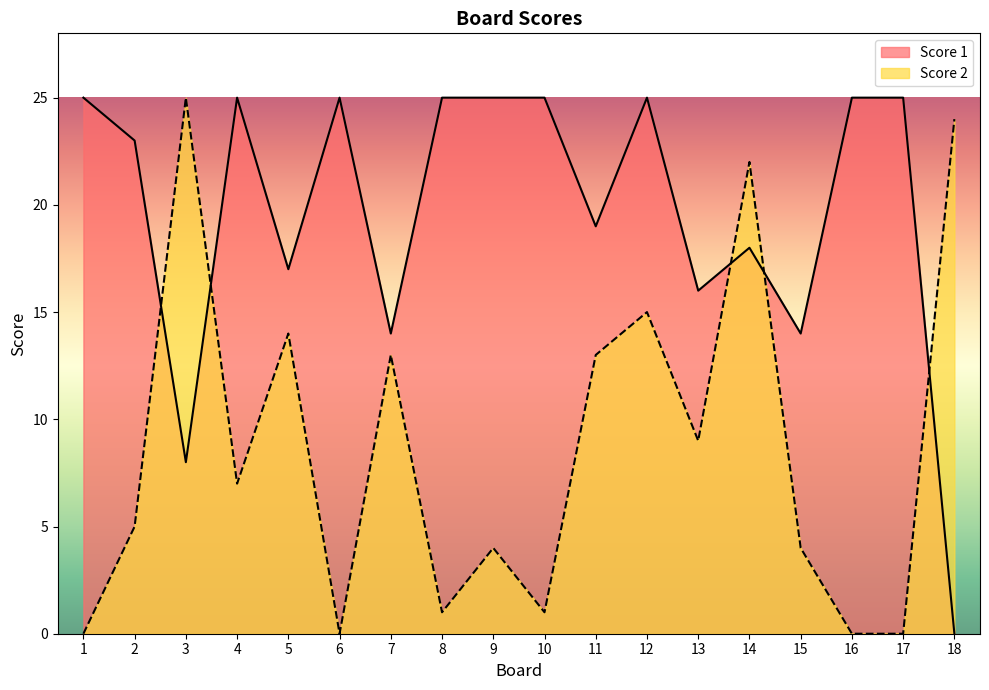

How many times do Score 2 and Score 1 cross each other?

5